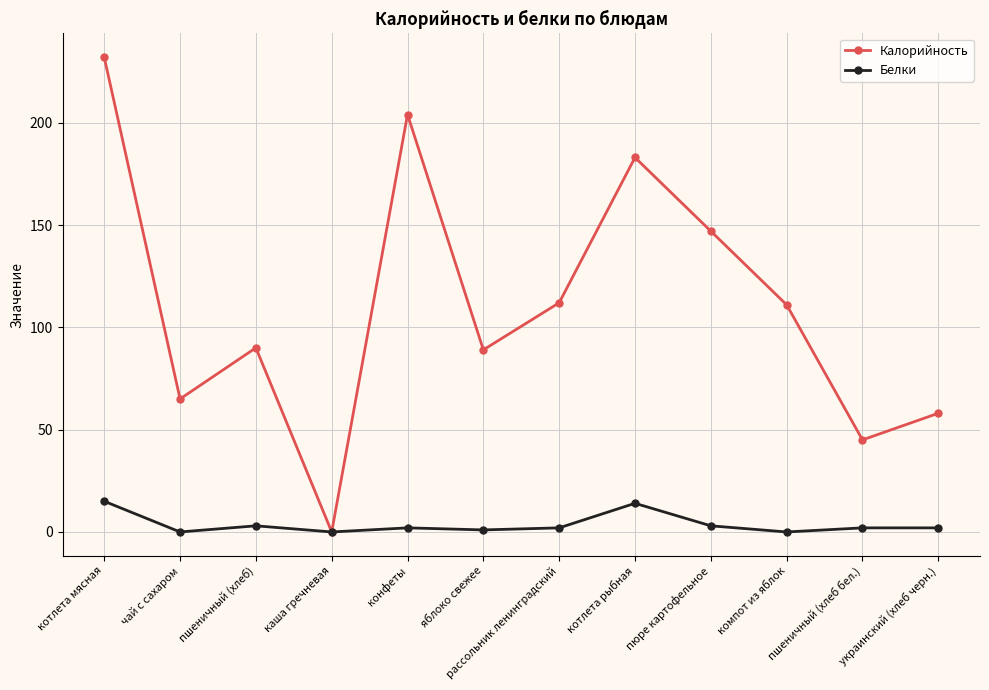

The Калорийность series shows 319 at конфеты. True or false?

False